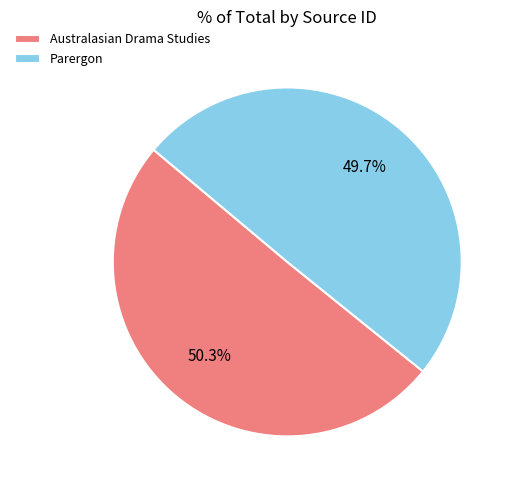

What is the total percentage of Australasian Drama Studies and Parergon?

100.0%